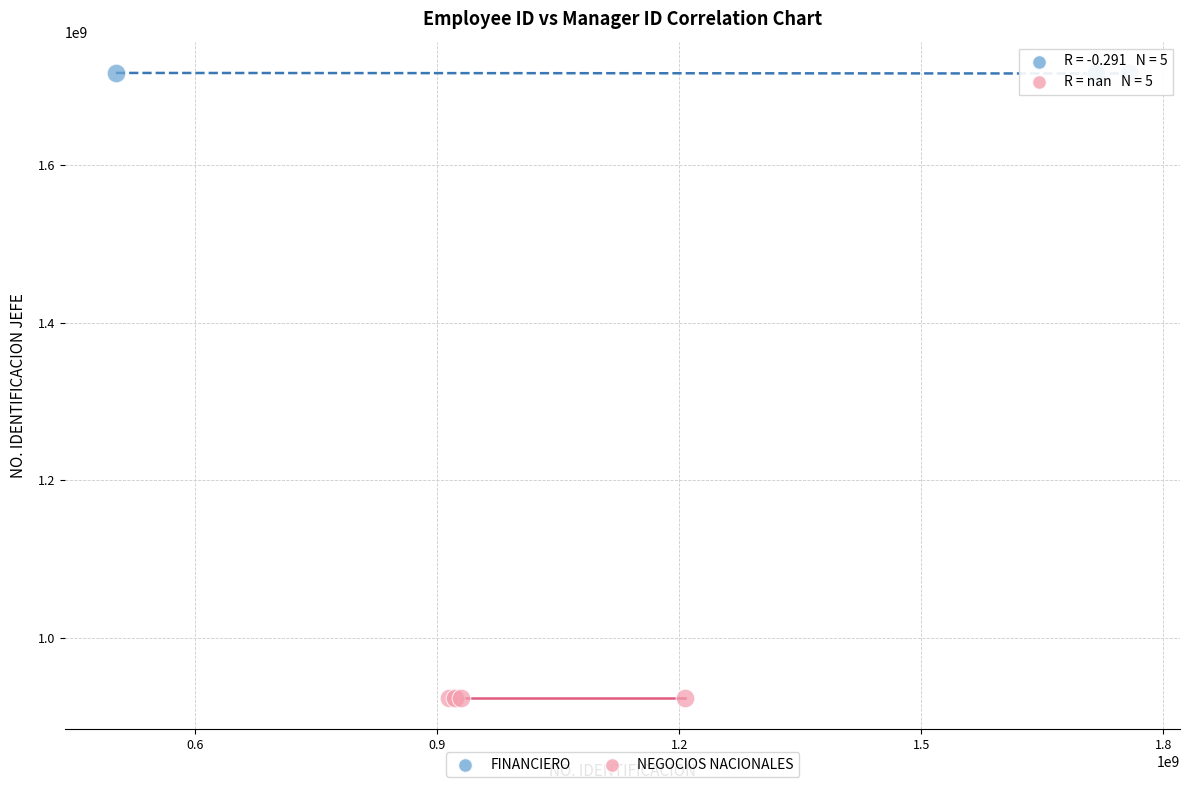

Which series contains the lowest Y value?

NEGOCIOS NACIONALES